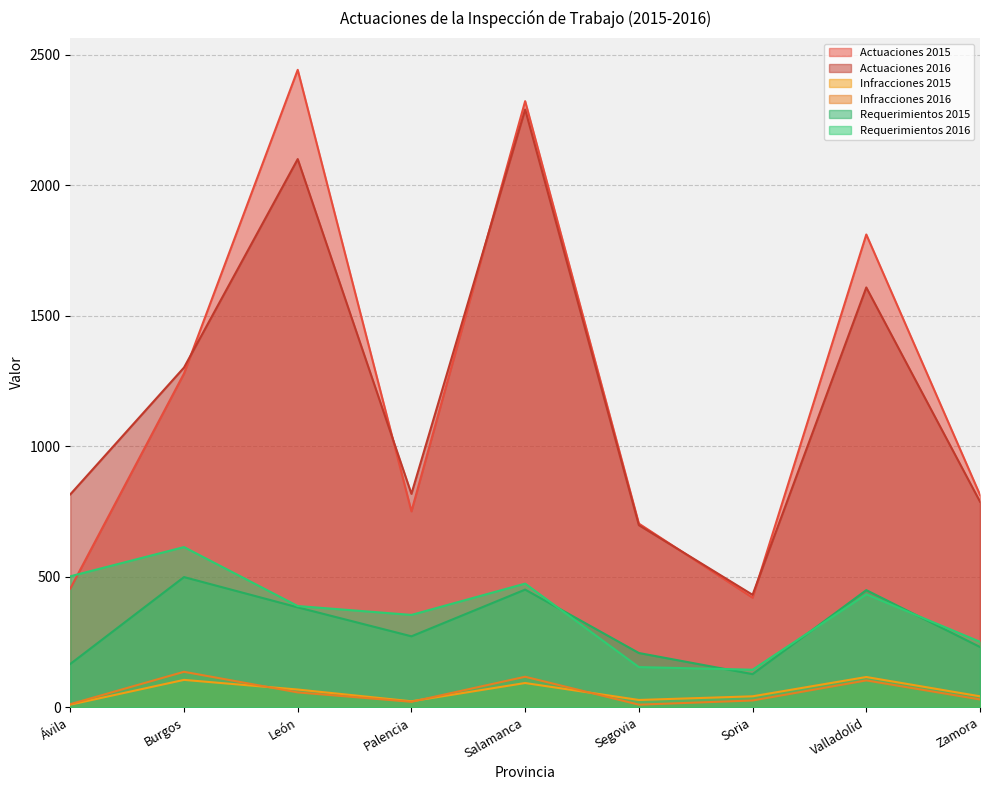

At which category is the sum across all series the highest?

Salamanca